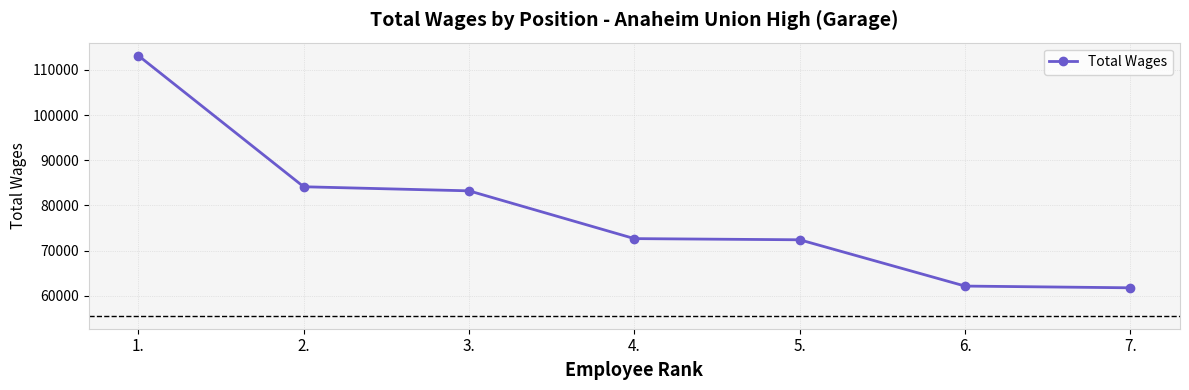

What is the change in value from 1. to 2.?

-29013